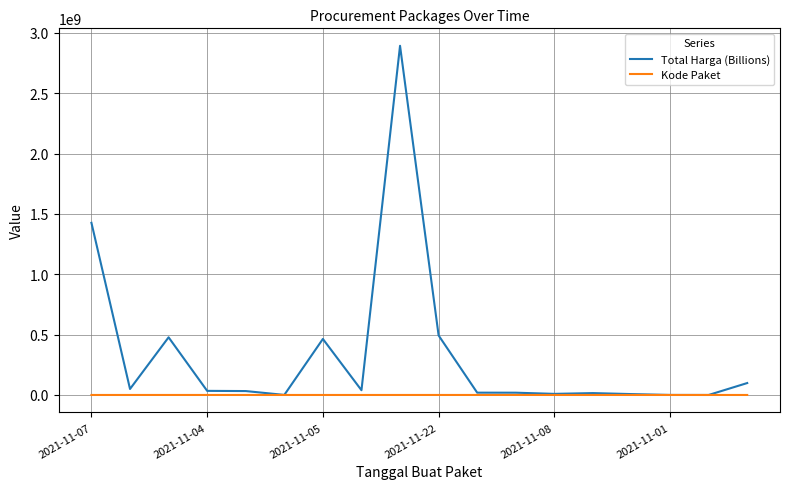

Which series has the largest total across all categories?

Total Harga (Billions)